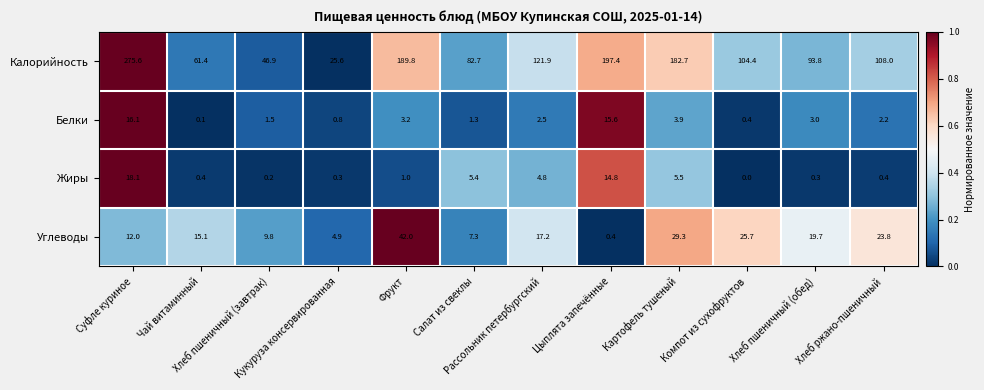

Which series has the largest total across all categories?

Калорийность